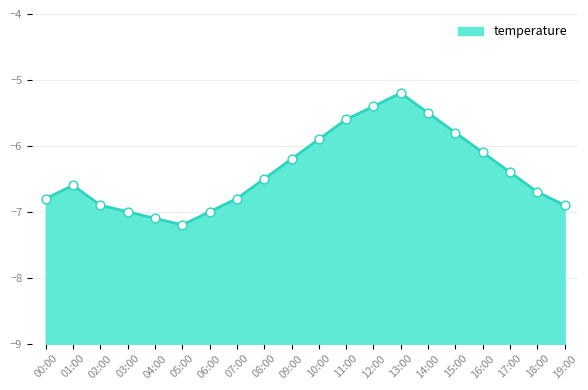

Which has a higher value, 17:00 or 10:00?

10:00